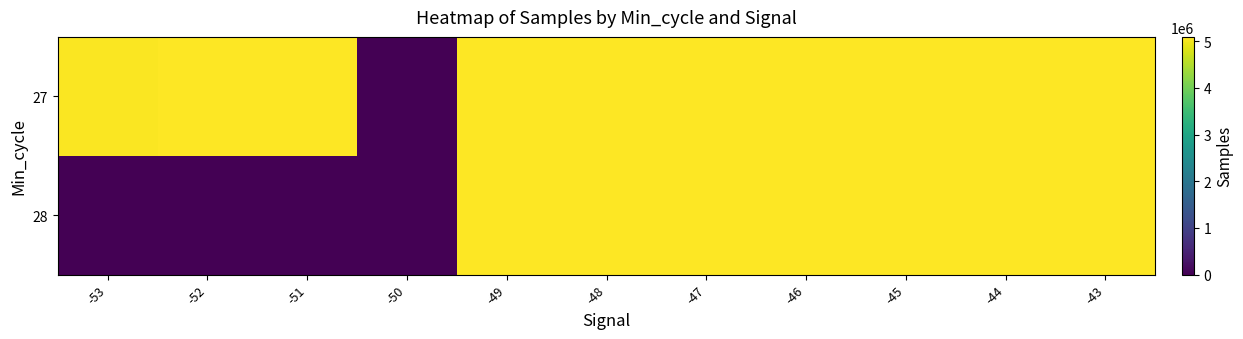

At which category is the sum across all series the highest?

-48